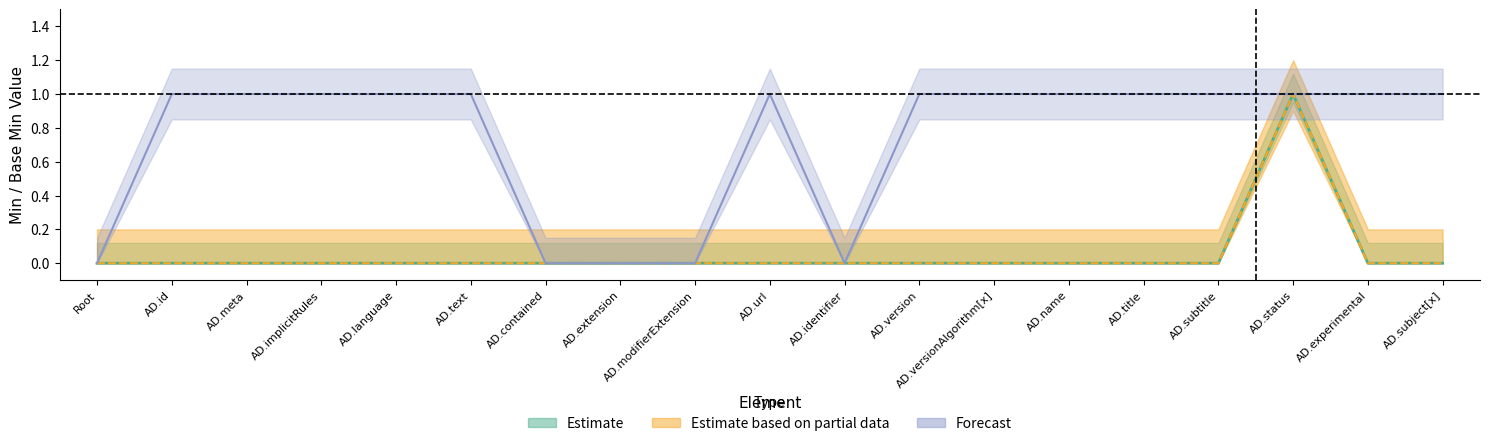

What is the label of the 8th point from the right?

AD.version